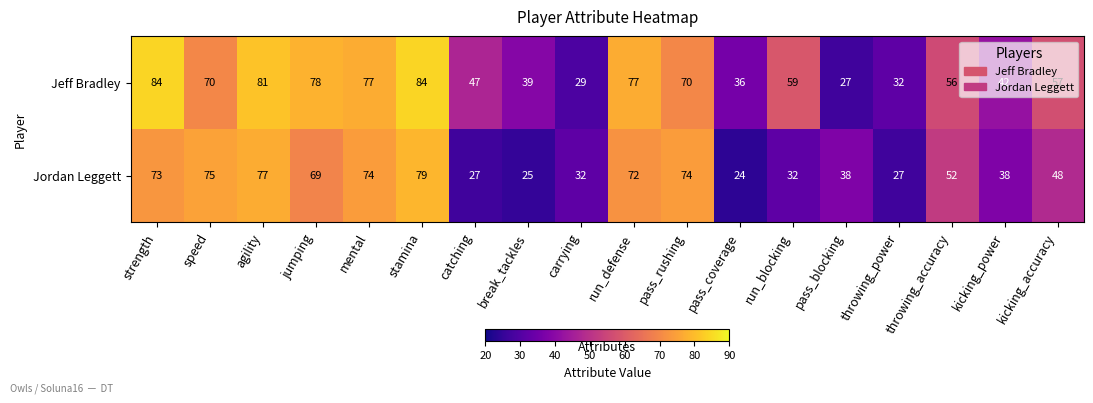

How many series are shown in this chart?

2